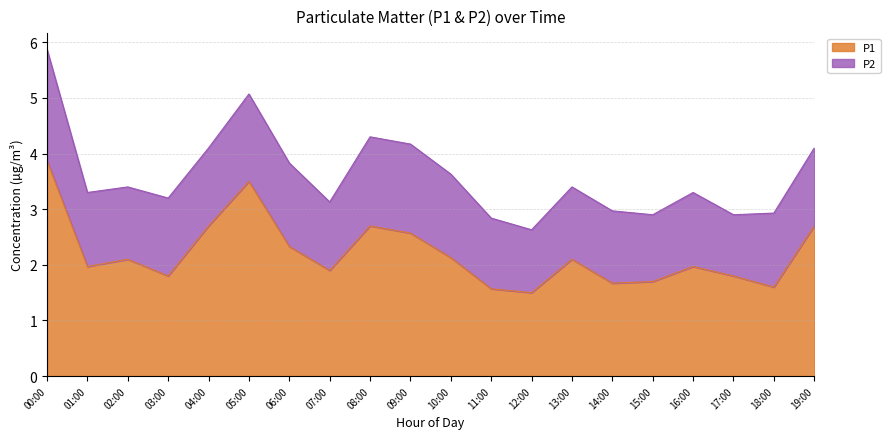

True or false: the data shows 0.5 at 03:00.

False